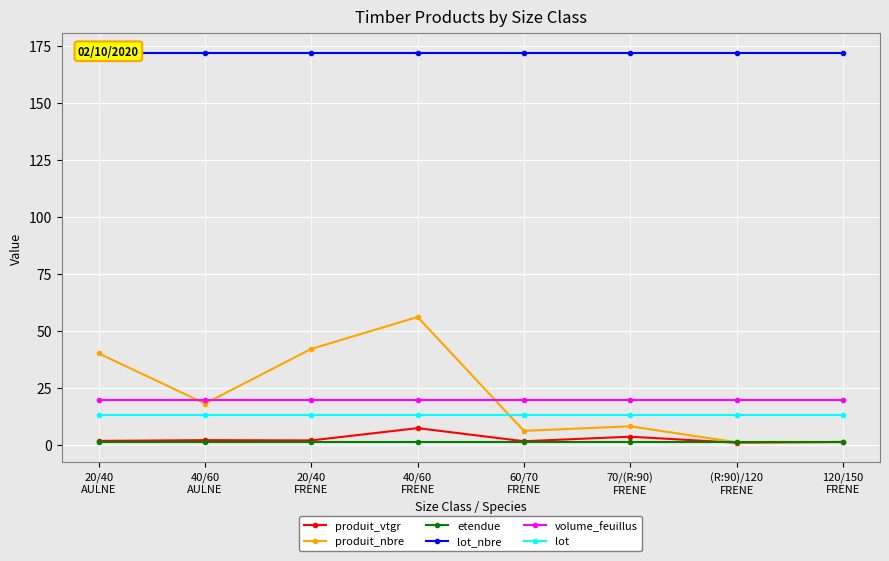

Reading right to left, extract all data points from this chart.

produit_vtgr: 120/150
FRENE=1.1	(R:90)/120
FRENE=0.8	70/(R:90)
FRENE=3.4	60/70
FRENE=1.5	40/60
FRENE=7.2	20/40
FRENE=1.8	40/60
AULNE=1.9	20/40
AULNE=1.6
produit_nbre: 120/150
FRENE=1.0	(R:90)/120
FRENE=1.0	70/(R:90)
FRENE=8.0	60/70
FRENE=6.0	40/60
FRENE=56.0	20/40
FRENE=42.0	40/60
AULNE=18.0	20/40
AULNE=40.0
etendue: 120/150
FRENE=1.1	(R:90)/120
FRENE=1.1	70/(R:90)
FRENE=1.1	60/70
FRENE=1.1	40/60
FRENE=1.1	20/40
FRENE=1.1	40/60
AULNE=1.1	20/40
AULNE=1.1
lot_nbre: 120/150
FRENE=172.0	(R:90)/120
FRENE=172.0	70/(R:90)
FRENE=172.0	60/70
FRENE=172.0	40/60
FRENE=172.0	20/40
FRENE=172.0	40/60
AULNE=172.0	20/40
AULNE=172.0
volume_feuillus: 120/150
FRENE=19.4	(R:90)/120
FRENE=19.4	70/(R:90)
FRENE=19.4	60/70
FRENE=19.4	40/60
FRENE=19.4	20/40
FRENE=19.4	40/60
AULNE=19.4	20/40
AULNE=19.4
lot: 120/150
FRENE=13.0	(R:90)/120
FRENE=13.0	70/(R:90)
FRENE=13.0	60/70
FRENE=13.0	40/60
FRENE=13.0	20/40
FRENE=13.0	40/60
AULNE=13.0	20/40
AULNE=13.0